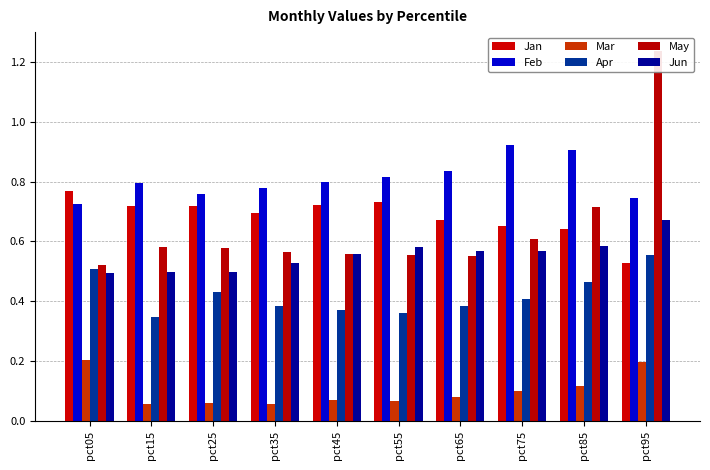

Reading right to left, list all the values displayed in this chart.

Jan: 0.5	0.6	0.7	0.7	0.7	0.7	0.7	0.7	0.7	0.8
Feb: 0.7	0.9	0.9	0.8	0.8	0.8	0.8	0.8	0.8	0.7
Mar: 0.2	0.1	0.1	0.1	0.1	0.1	0.1	0.1	0.1	0.2
Apr: 0.6	0.5	0.4	0.4	0.4	0.4	0.4	0.4	0.3	0.5
May: 1.2	0.7	0.6	0.6	0.6	0.6	0.6	0.6	0.6	0.5
Jun: 0.7	0.6	0.6	0.6	0.6	0.6	0.5	0.5	0.5	0.5